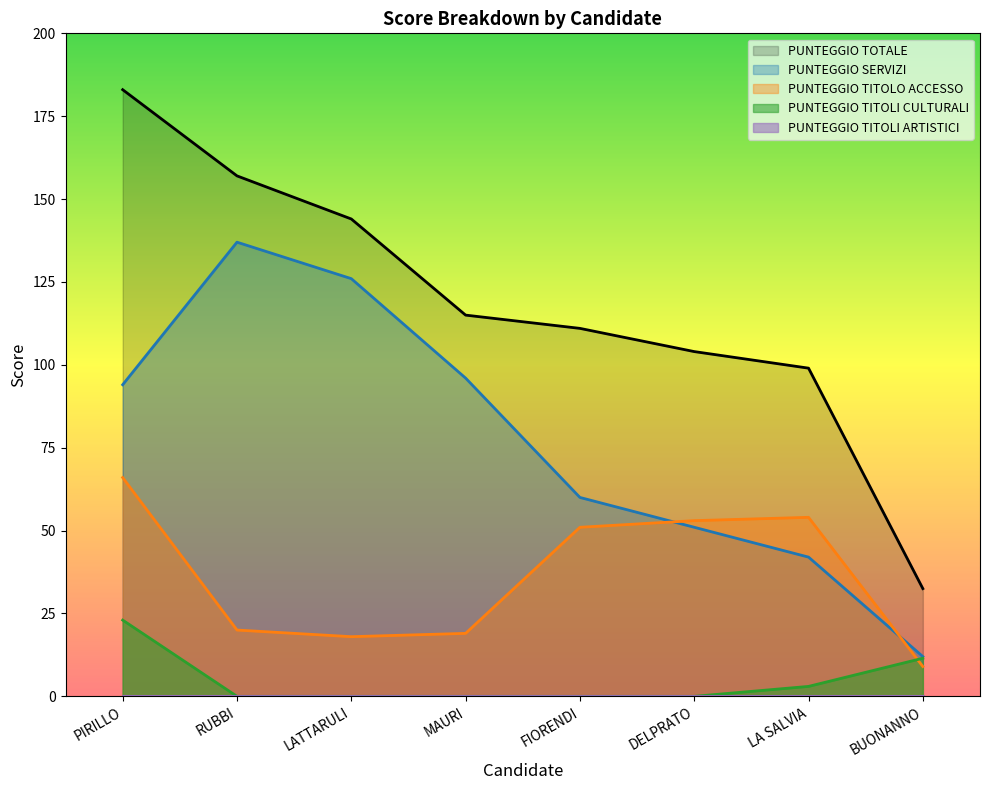

The value of PUNTEGGIO SERVIZI at MAURI is 96.0. True or false?

True